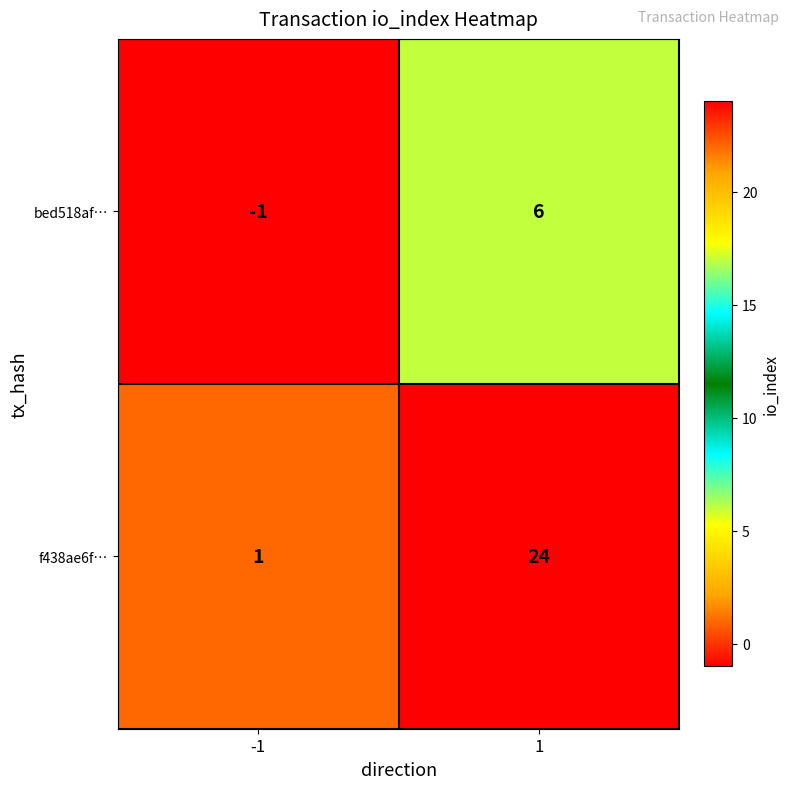

What is the maximum value shown in the chart?

24